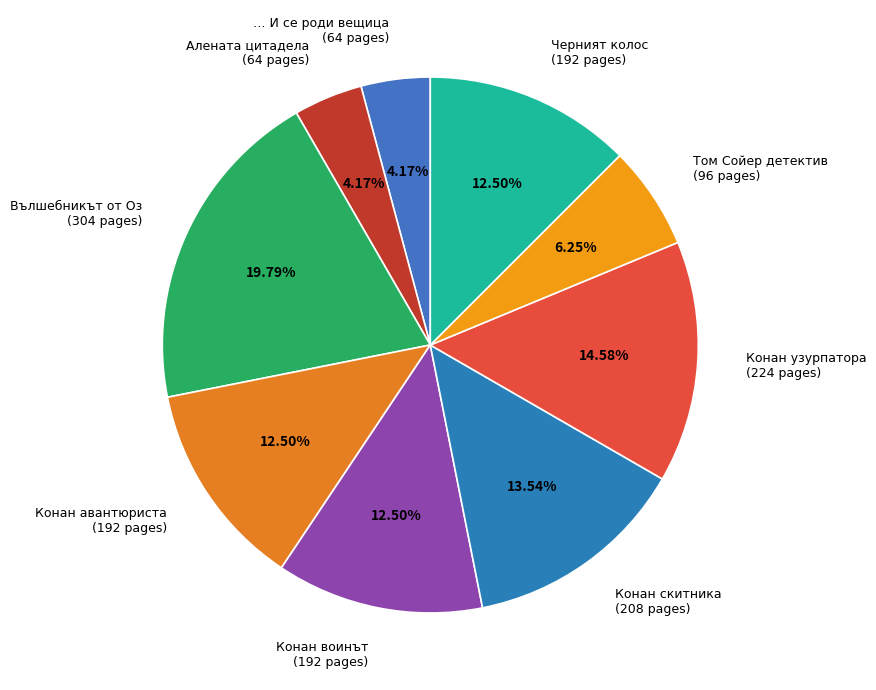

Between Конан авантюриста (192 pages) and Конан скитника (208 pages), which is larger?

Конан скитника (208 pages)